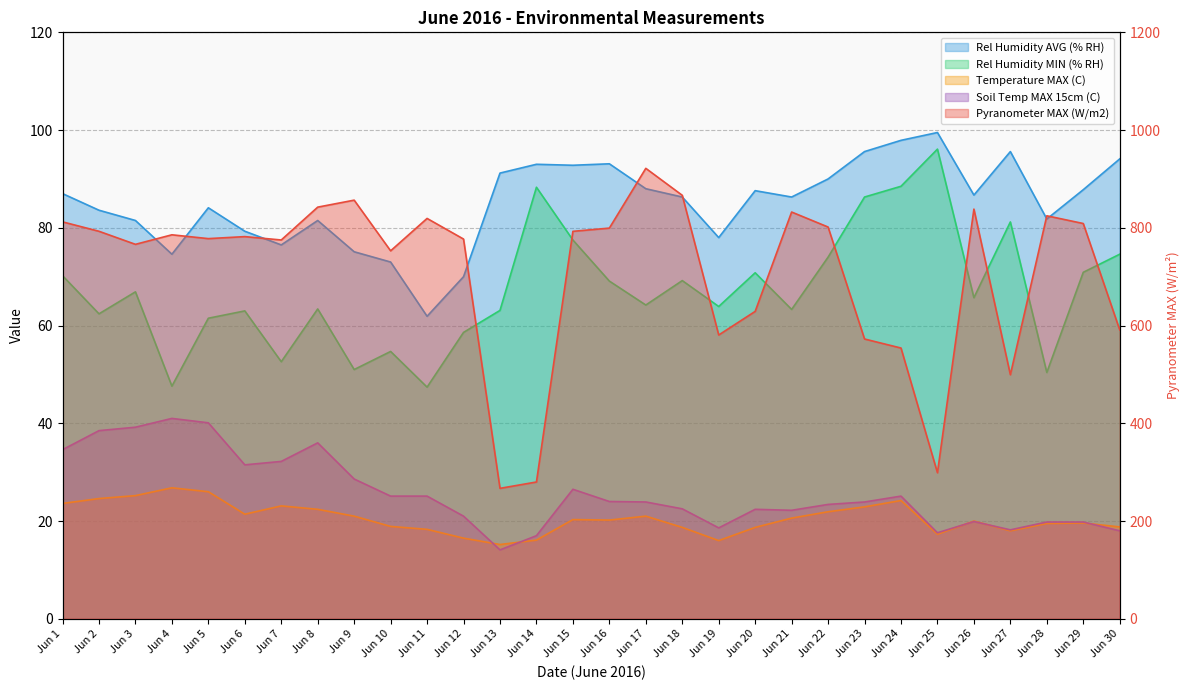

Reading left to right, extract all data points from this chart.

Pyranometer MAX (W/m2): 812.2	792.9	766.2	785.7	777.9	782.0	775.1	842.3	856.6	752.9	819.2	777.0	266.9	279.9	792.8	799.4	921.7	866.5	580.7	629.0	832.3	801.6	572.5	554.0	298.8	838.3	499.4	824.6	808.8	591.1
Rel Humidity AVG (% RH): 87.0	83.6	81.5	74.6	84.1	79.3	76.5	81.5	75.1	73.0	61.9	70.0	91.2	93.0	92.8	93.1	88.0	86.3	78.0	87.6	86.3	90.0	95.6	97.9	99.5	86.7	95.6	81.8	87.8	94.1
Rel Humidity MIN (% RH): 70.2	62.4	66.9	47.6	61.5	63.0	52.6	63.4	51.0	54.7	47.4	58.6	63.1	88.3	77.5	69.1	64.2	69.2	63.9	70.8	63.3	74.0	86.3	88.5	96.1	65.7	81.2	50.4	70.9	74.6
Temperature MAX (C): 23.6	24.6	25.2	26.8	26.0	21.4	23.1	22.4	21.0	18.9	18.3	16.5	15.2	16.1	20.3	20.2	21.0	18.7	16.0	18.7	20.6	21.9	22.9	24.2	17.3	20.0	18.0	19.5	19.6	18.8
Soil Temp MAX 15cm (C): 34.6	38.5	39.2	41.0	40.1	31.5	32.2	36.0	28.6	25.1	25.1	21.0	14.1	17.0	26.5	24.0	23.9	22.5	18.6	22.4	22.2	23.4	23.9	25.1	17.6	19.9	18.2	19.8	19.8	18.0